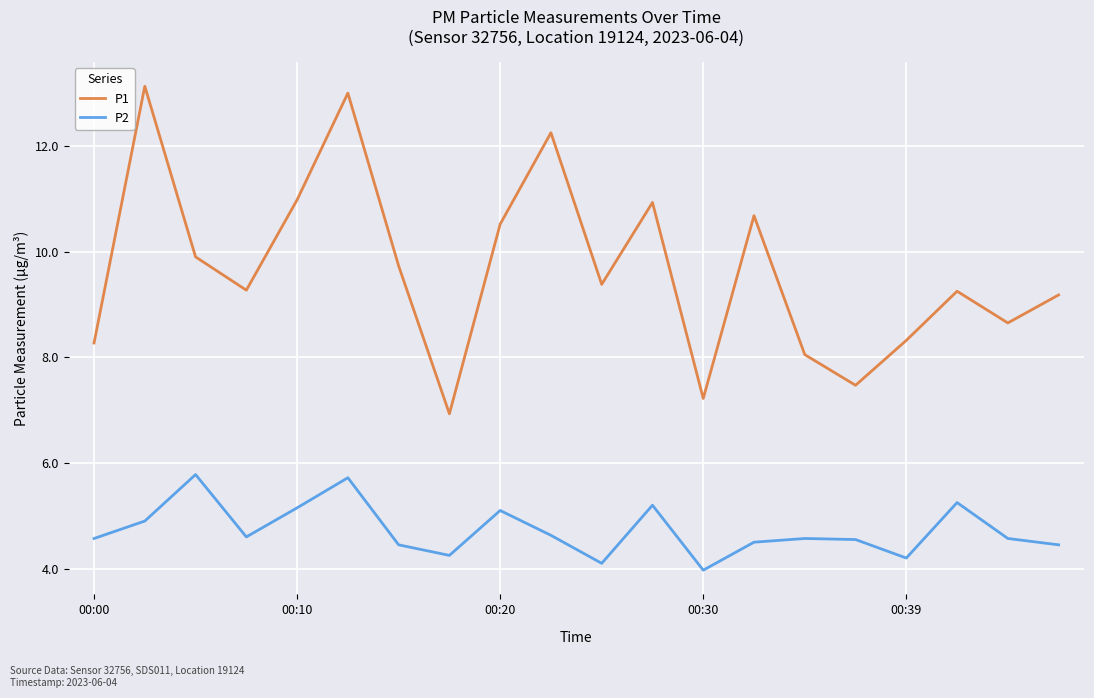

Does the chart display data point markers on the line(s)?

No